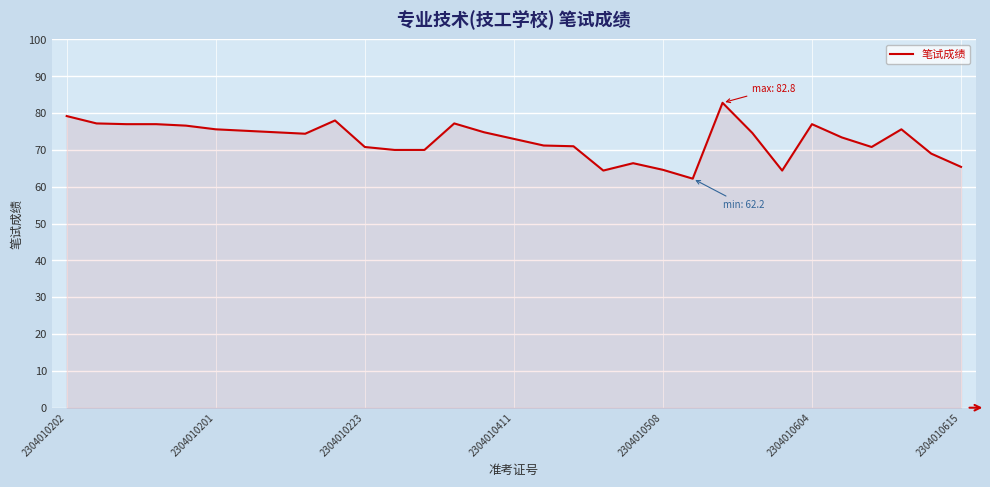

What is the minimum value shown in the chart?

62.2